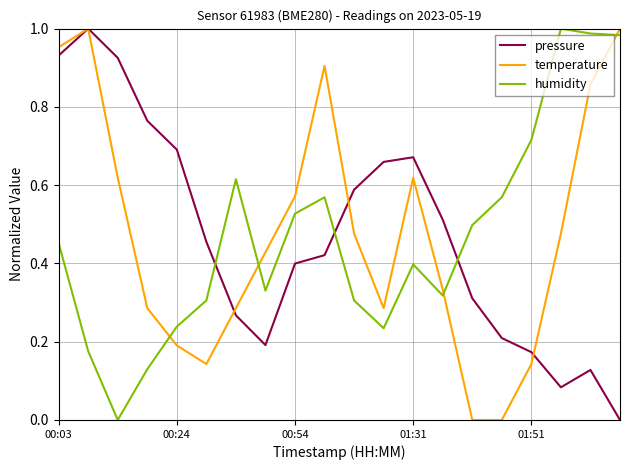

Which series ends up on top after the final intersection of pressure and humidity?

humidity